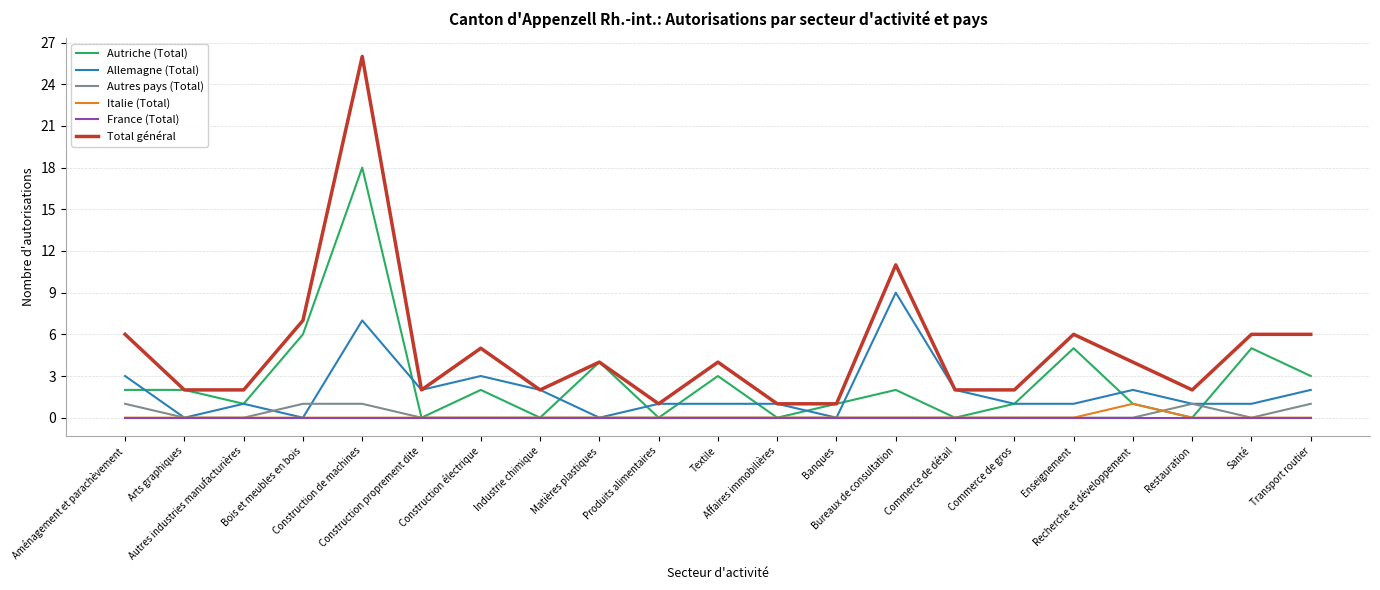

Reading left to right, extract all data points from this chart.

Autriche (Total): Aménagement et parachèvement=2	Arts graphiques=2	Autres industries manufacturières=1	Bois et meubles en bois=6	Construction de machines=18	Construction proprement dite=0	Construction électrique=2	Industrie chimique=0	Matières plastiques=4	Produits alimentaires=0	Textile=3	Affaires immobilières=0	Banques=1	Bureaux de consultation=2	Commerce de détail=0	Commerce de gros=1	Enseignement=5	Recherche et développement=1	Restauration=0	Santé=5	Transport routier=3
Allemagne (Total): Aménagement et parachèvement=3	Arts graphiques=0	Autres industries manufacturières=1	Bois et meubles en bois=0	Construction de machines=7	Construction proprement dite=2	Construction électrique=3	Industrie chimique=2	Matières plastiques=0	Produits alimentaires=1	Textile=1	Affaires immobilières=1	Banques=0	Bureaux de consultation=9	Commerce de détail=2	Commerce de gros=1	Enseignement=1	Recherche et développement=2	Restauration=1	Santé=1	Transport routier=2
Autres pays (Total): Aménagement et parachèvement=1	Arts graphiques=0	Autres industries manufacturières=0	Bois et meubles en bois=1	Construction de machines=1	Construction proprement dite=0	Construction électrique=0	Industrie chimique=0	Matières plastiques=0	Produits alimentaires=0	Textile=0	Affaires immobilières=0	Banques=0	Bureaux de consultation=0	Commerce de détail=0	Commerce de gros=0	Enseignement=0	Recherche et développement=0	Restauration=1	Santé=0	Transport routier=1
Italie (Total): Aménagement et parachèvement=0	Arts graphiques=0	Autres industries manufacturières=0	Bois et meubles en bois=0	Construction de machines=0	Construction proprement dite=0	Construction électrique=0	Industrie chimique=0	Matières plastiques=0	Produits alimentaires=0	Textile=0	Affaires immobilières=0	Banques=0	Bureaux de consultation=0	Commerce de détail=0	Commerce de gros=0	Enseignement=0	Recherche et développement=1	Restauration=0	Santé=0	Transport routier=0
France (Total): Aménagement et parachèvement=0	Arts graphiques=0	Autres industries manufacturières=0	Bois et meubles en bois=0	Construction de machines=0	Construction proprement dite=0	Construction électrique=0	Industrie chimique=0	Matières plastiques=0	Produits alimentaires=0	Textile=0	Affaires immobilières=0	Banques=0	Bureaux de consultation=0	Commerce de détail=0	Commerce de gros=0	Enseignement=0	Recherche et développement=0	Restauration=0	Santé=0	Transport routier=0
Total général: Aménagement et parachèvement=6	Arts graphiques=2	Autres industries manufacturières=2	Bois et meubles en bois=7	Construction de machines=26	Construction proprement dite=2	Construction électrique=5	Industrie chimique=2	Matières plastiques=4	Produits alimentaires=1	Textile=4	Affaires immobilières=1	Banques=1	Bureaux de consultation=11	Commerce de détail=2	Commerce de gros=2	Enseignement=6	Recherche et développement=4	Restauration=2	Santé=6	Transport routier=6